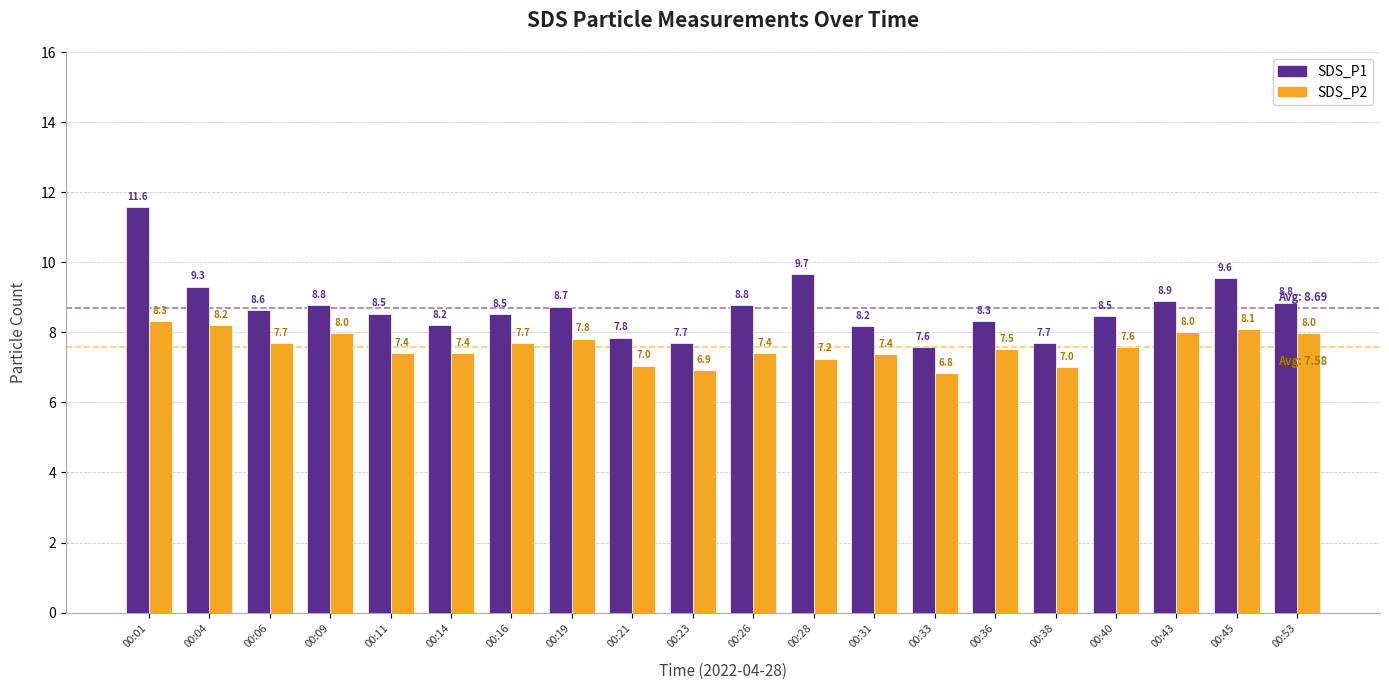

What is the value of the SDS_P1 bar at the 6th from the left?

8.2